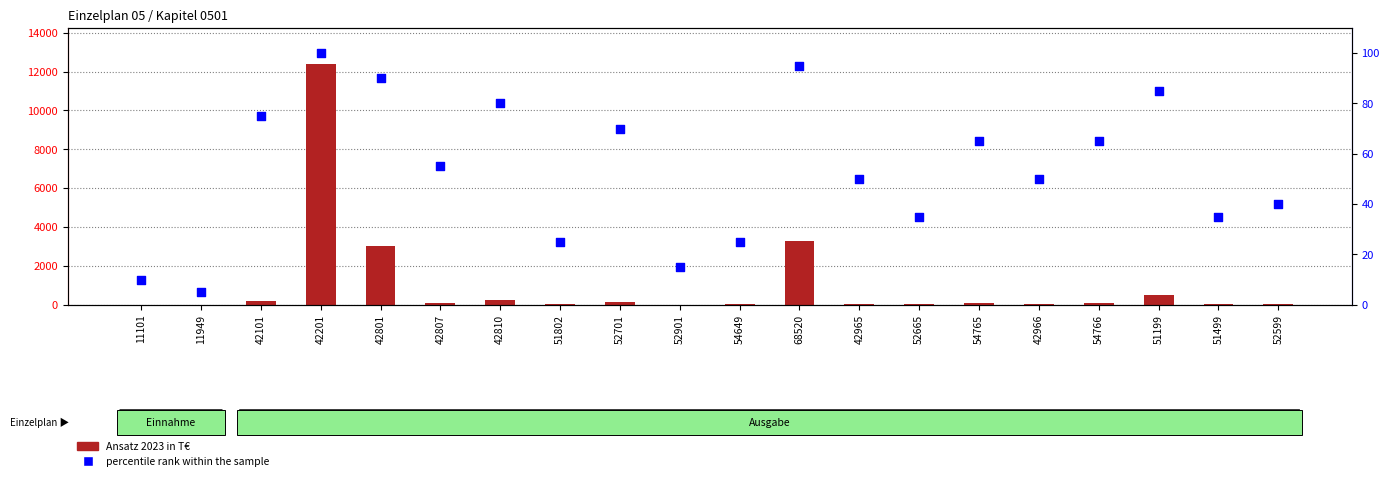

Which series has the largest total across all categories?

Ansatz 2023 in T€